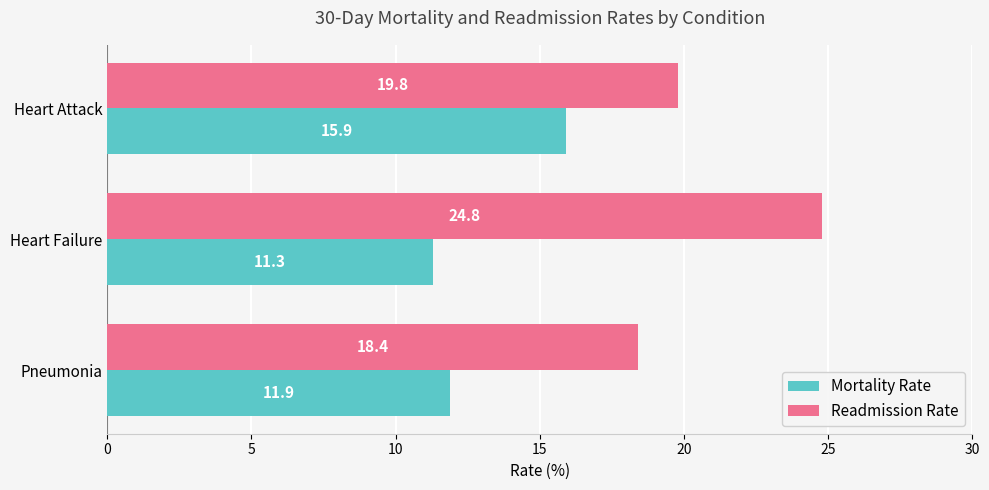

What is the sum of all Readmission Rate values?

63.0